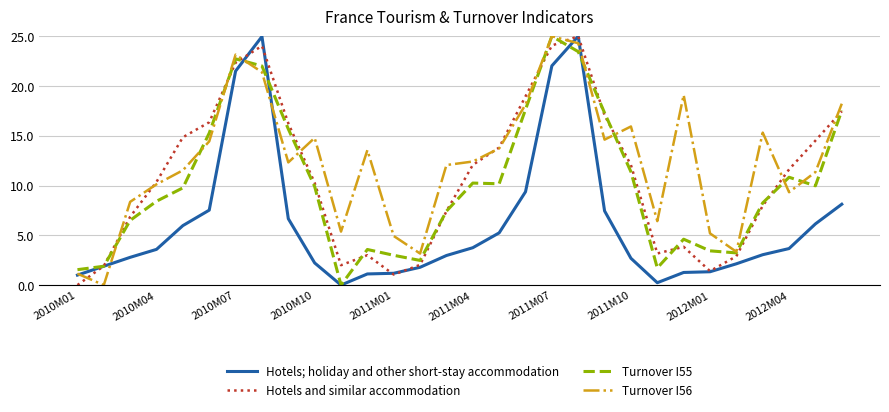

In Hotels and similar accommodation, how many points are lower than both neighbors (excluding endpoints)?

4